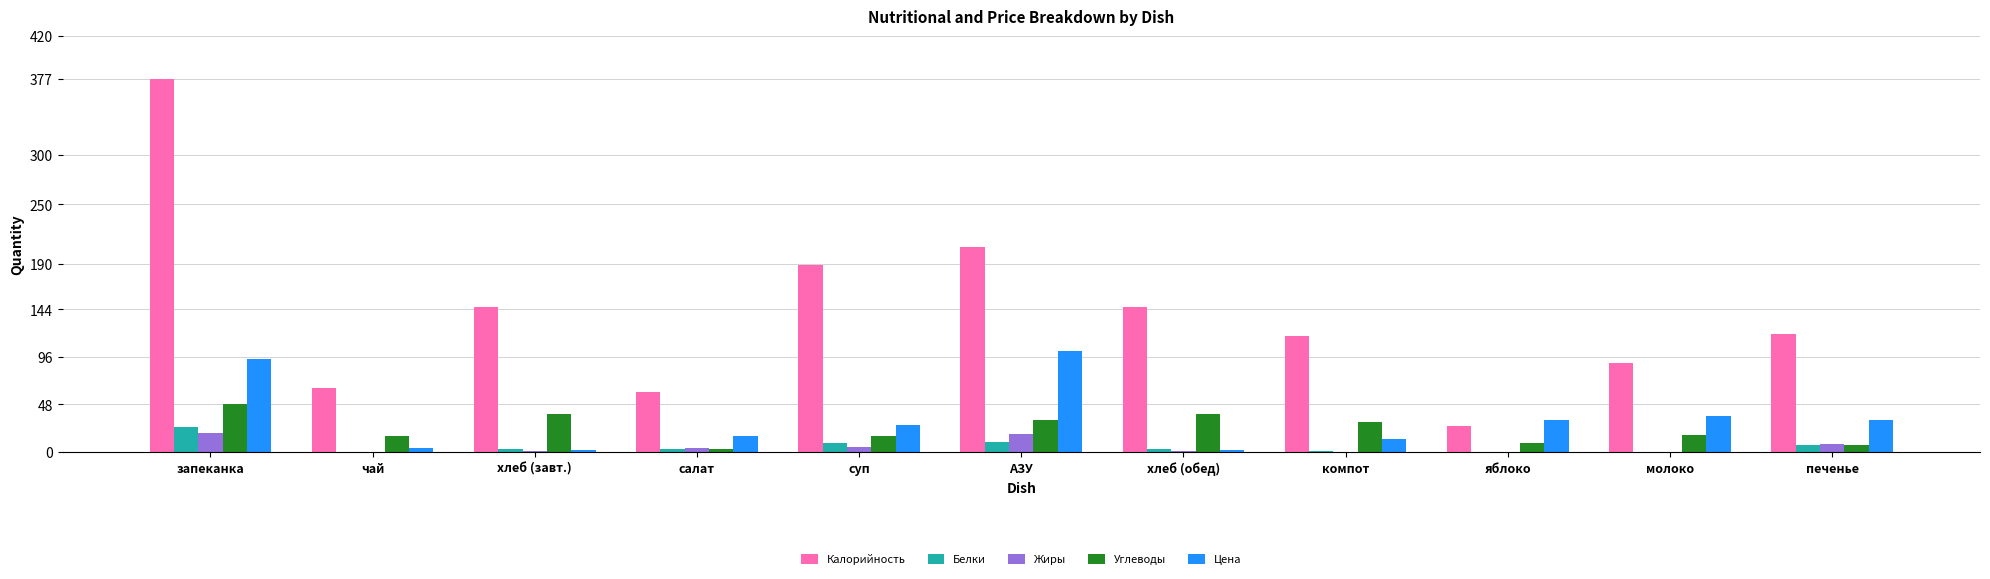

Is the value of Цена at молоко greater than the value of Калорийность at салат?

No